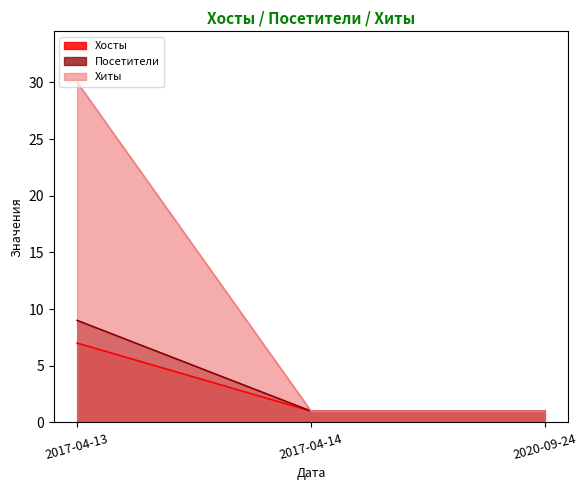

How many series are shown in this chart?

3